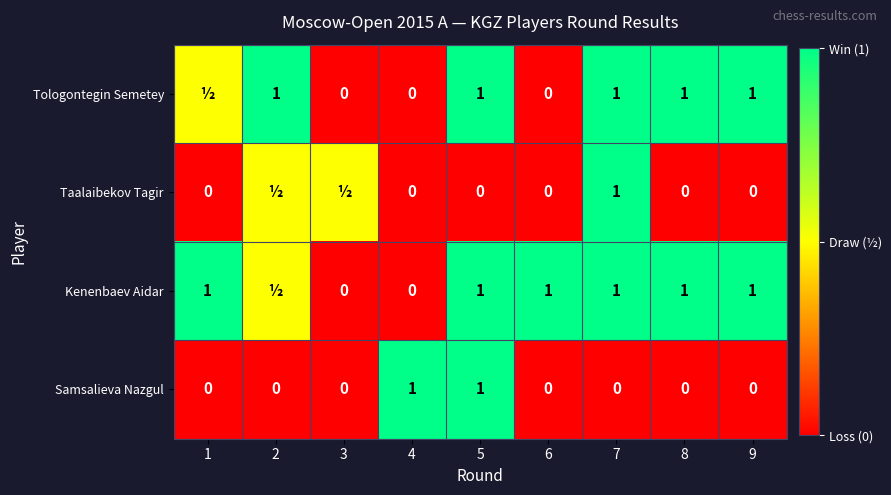

Is it true that Tologontegin Semetey equals 1.3 at 8?

False